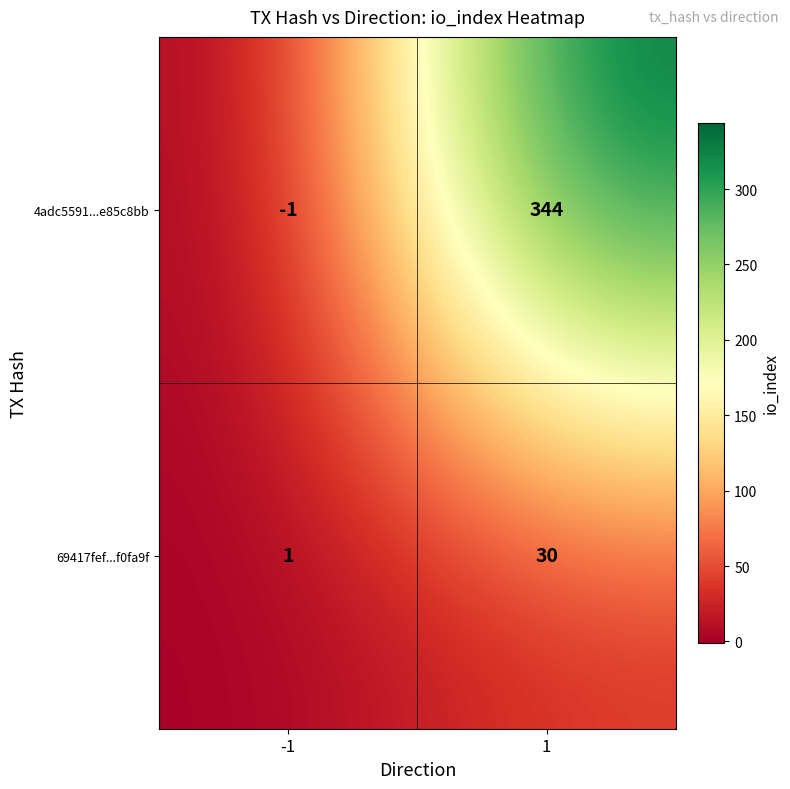

At which category is the sum across all series the highest?

1